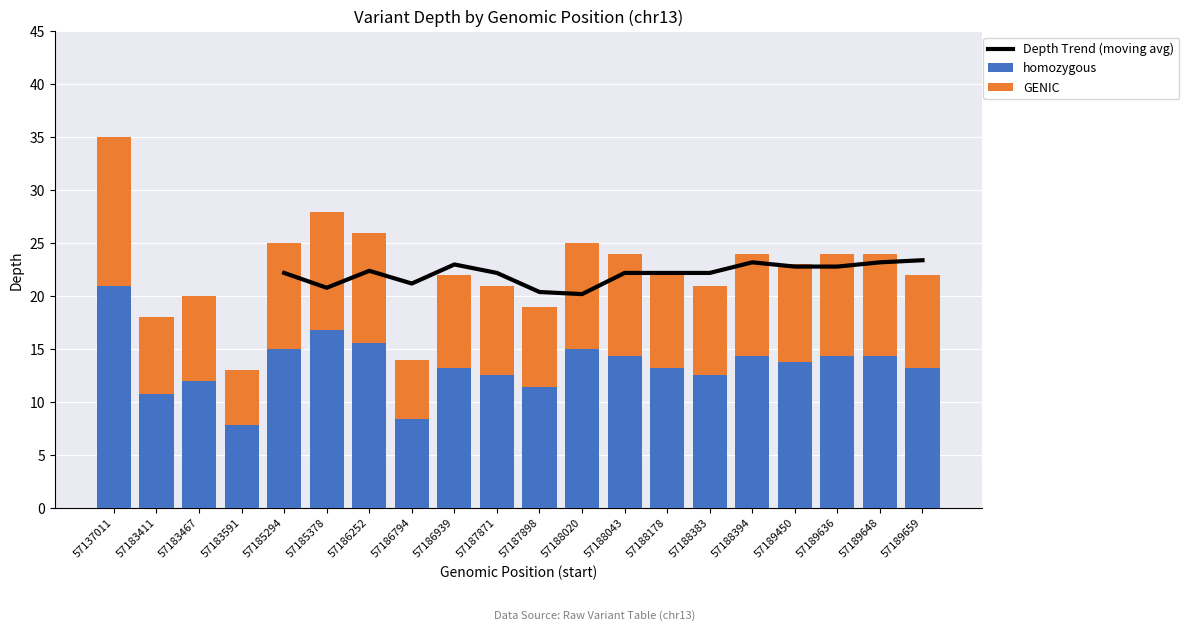

The homozygous series shows 7.8 at 57183591. True or false?

True